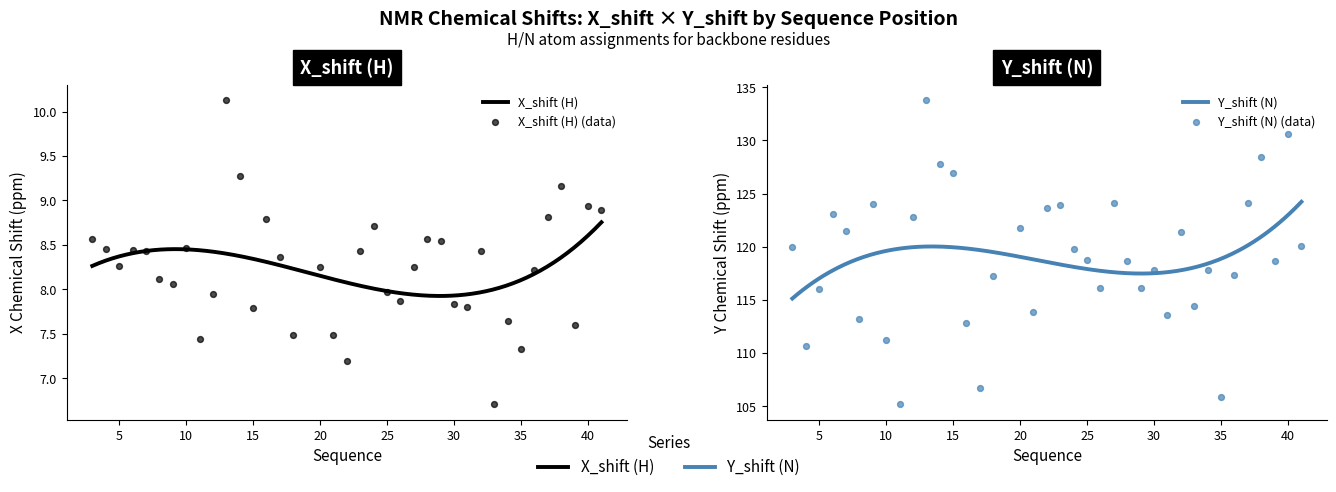

Which series has the largest total across all categories?

Y_shift